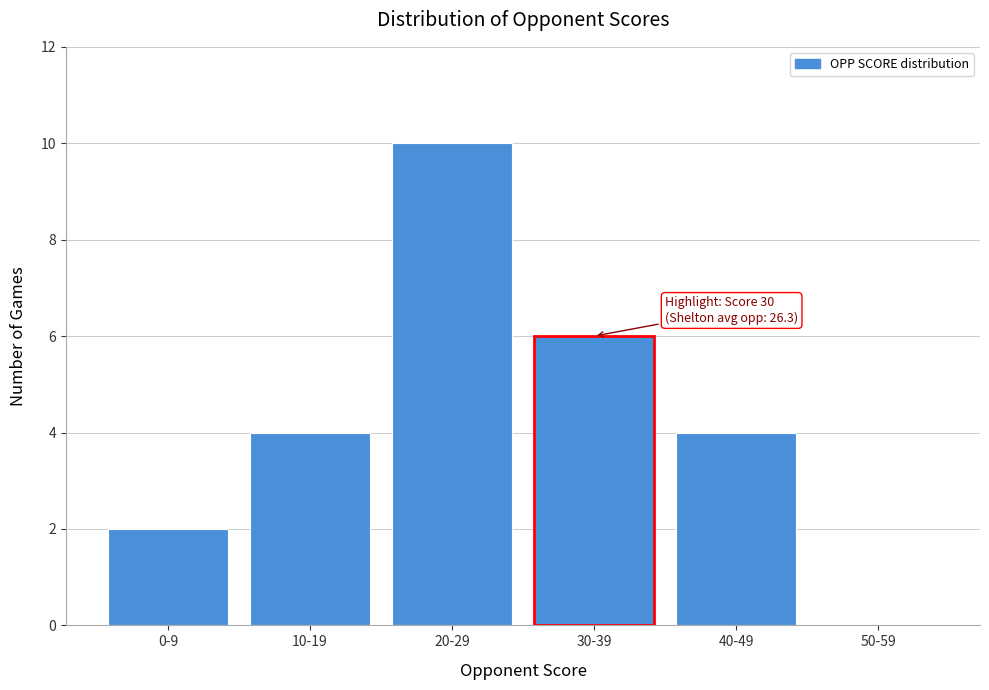

Reading right to left, transcribe all the data shown in this chart.

50-59=0	40-49=4	30-39=6	20-29=10	10-19=4	0-9=2